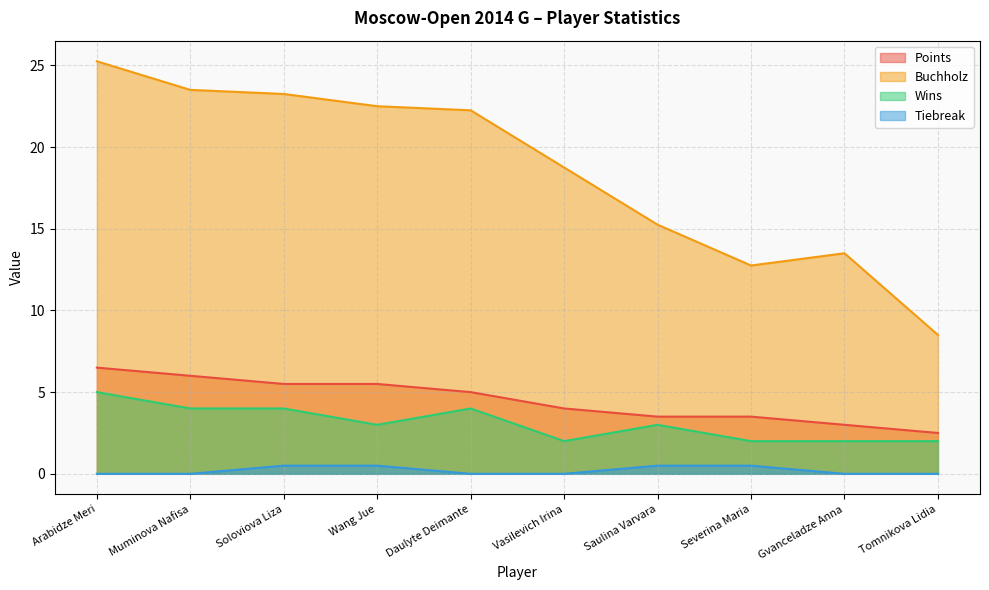

How many categories are shown in the chart?

10